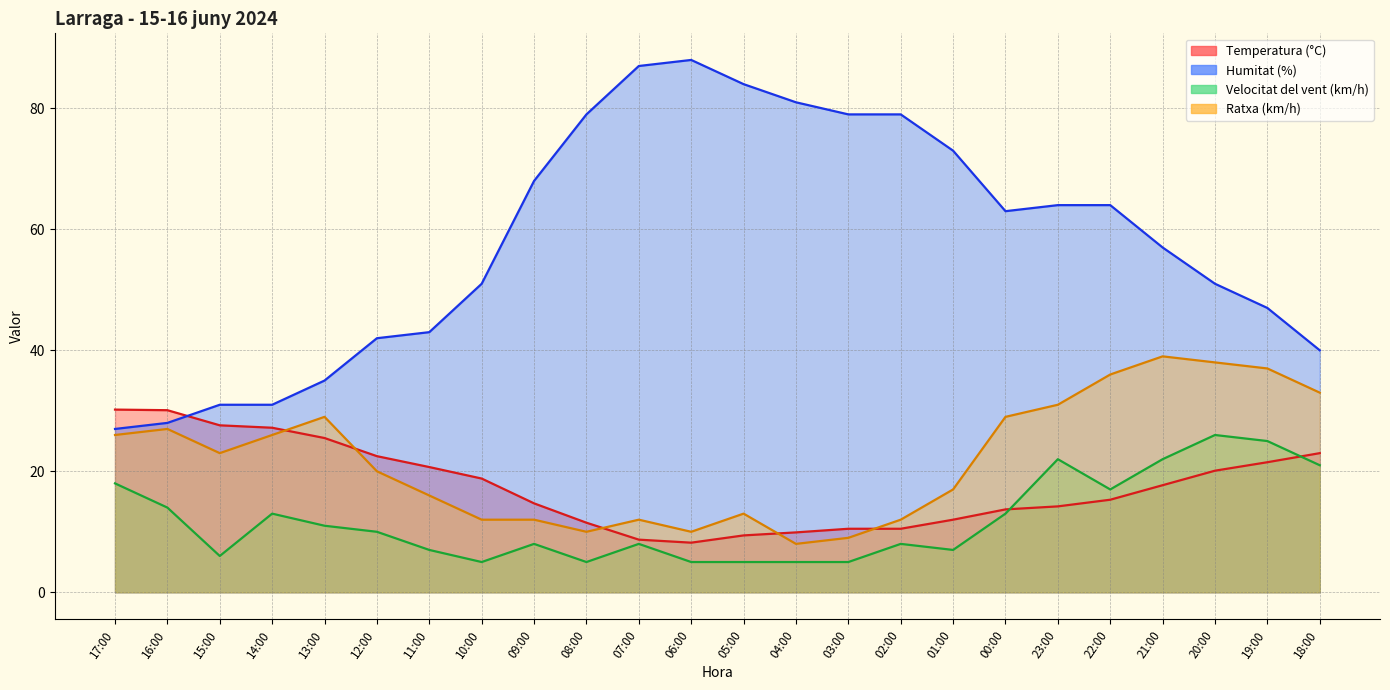

What is the spread (max minus min) of values at 22:00?

48.7